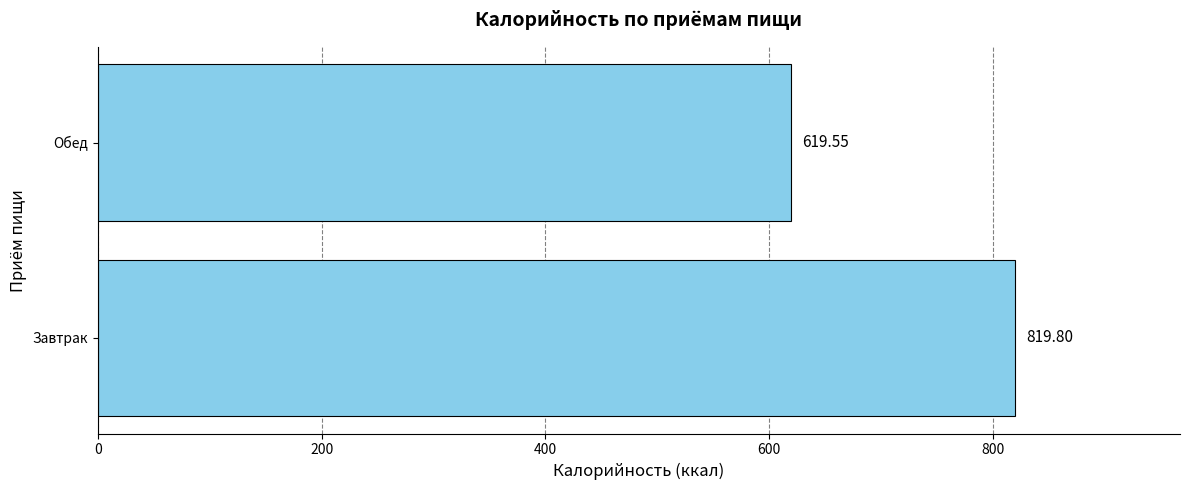

At which category does the chart reach its peak across all series?

Завтрак